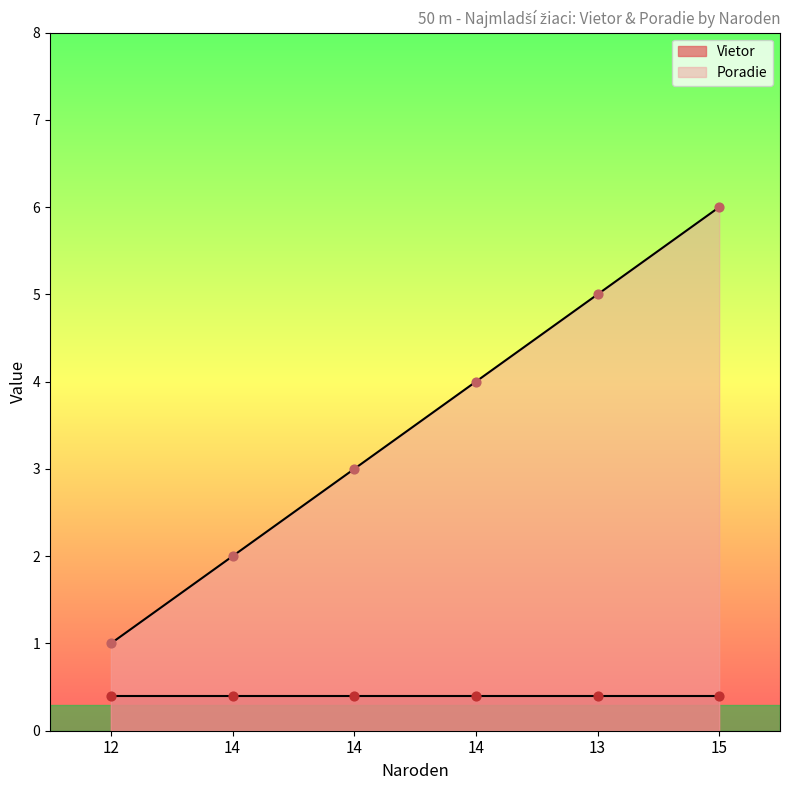

Which has a higher value, 14 or 14?

14